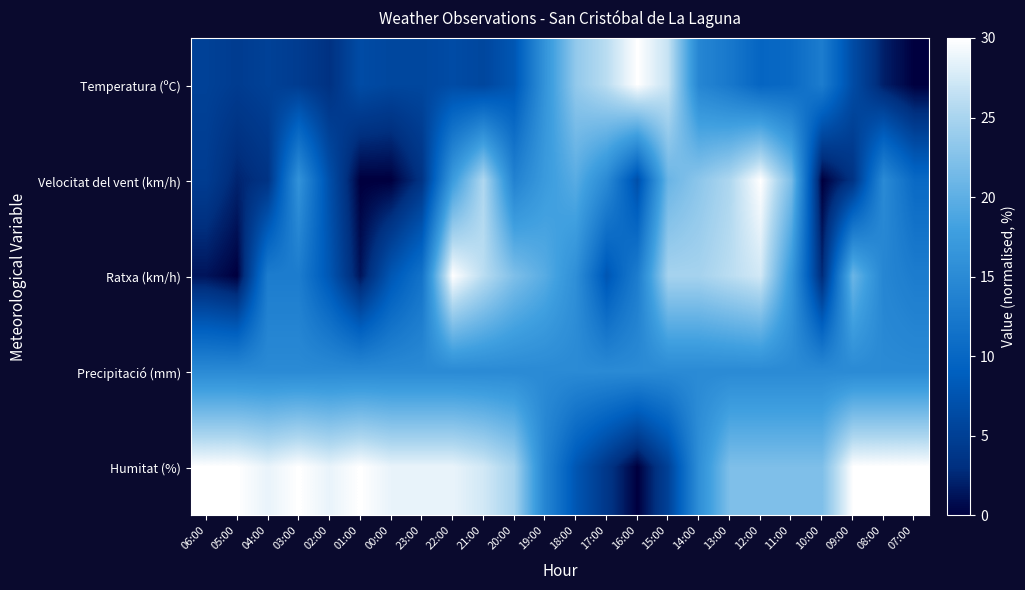

Which series changed the most between 16:00 and 12:00?

Velocitat del vent (km/h)